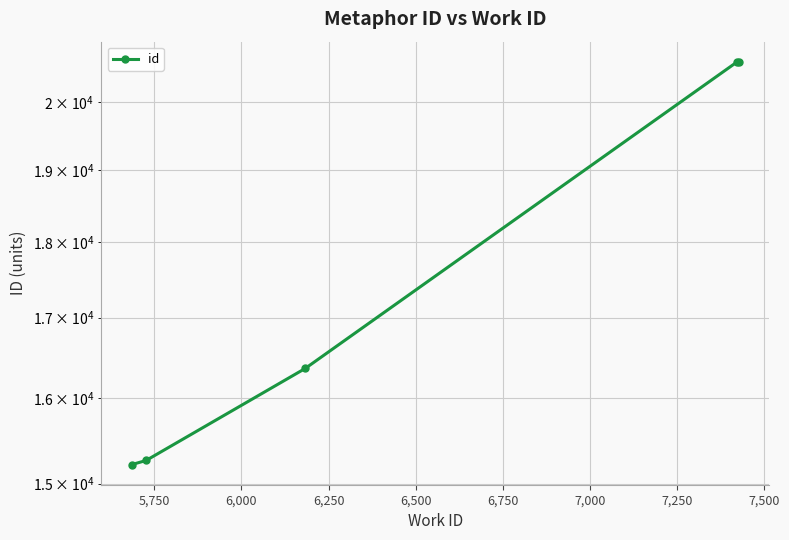

What is the value of the 5th point from the left?

20617